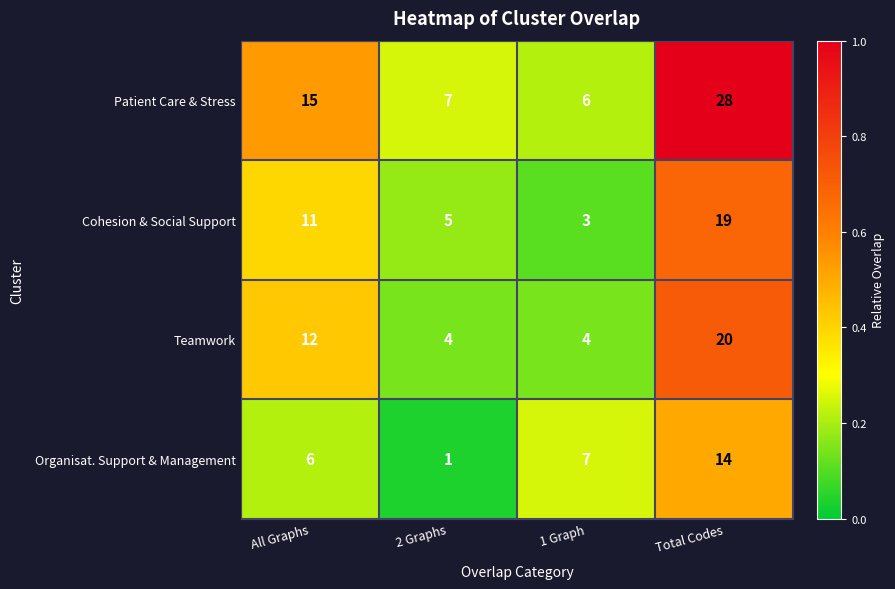

Which category has the lowest value across all series?

2 Graphs